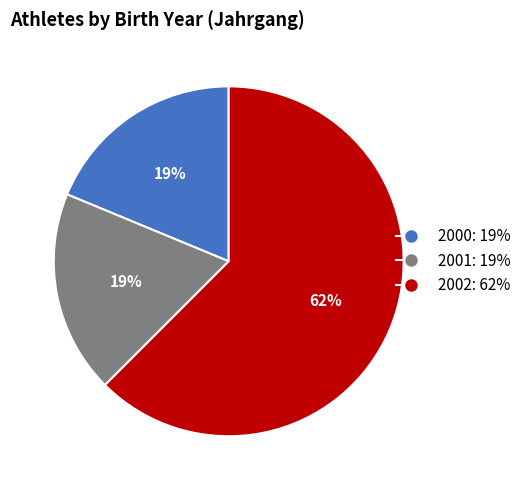

What percentage is the 2000 slice, to the nearest percent?

19%